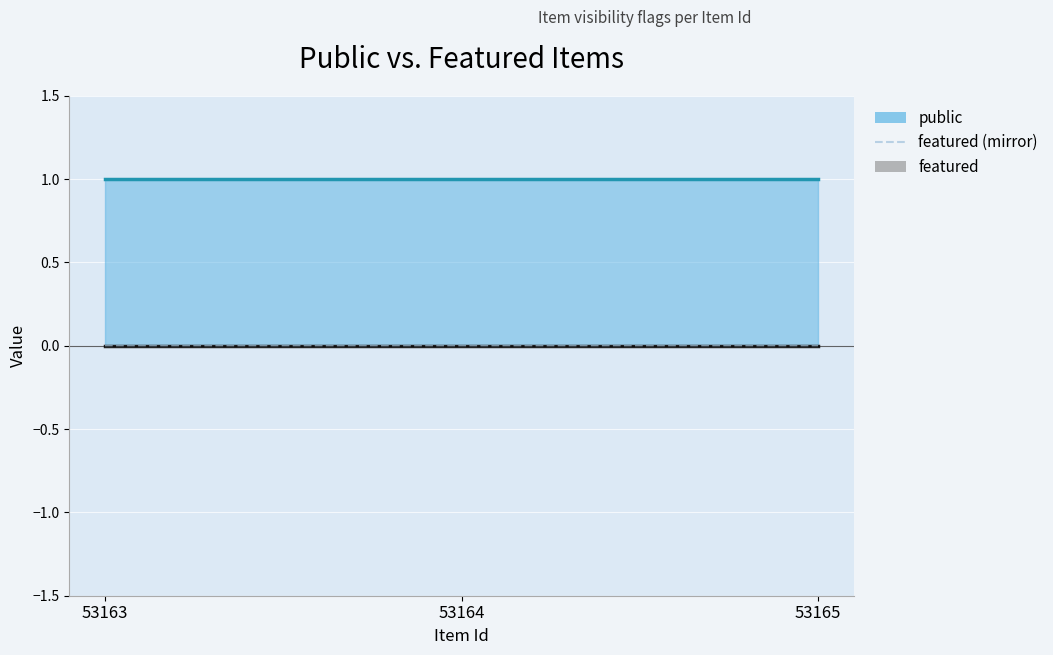

List the series in order of their peak value, highest first.

public, featured